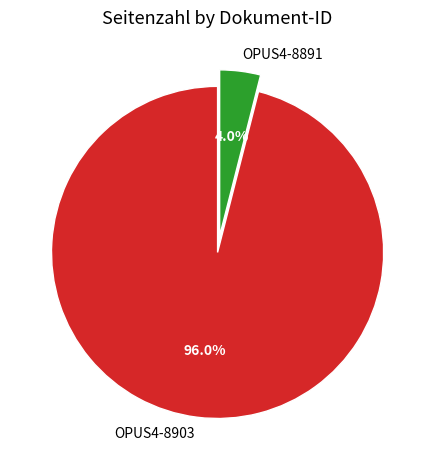

How many slices are in this pie chart?

2